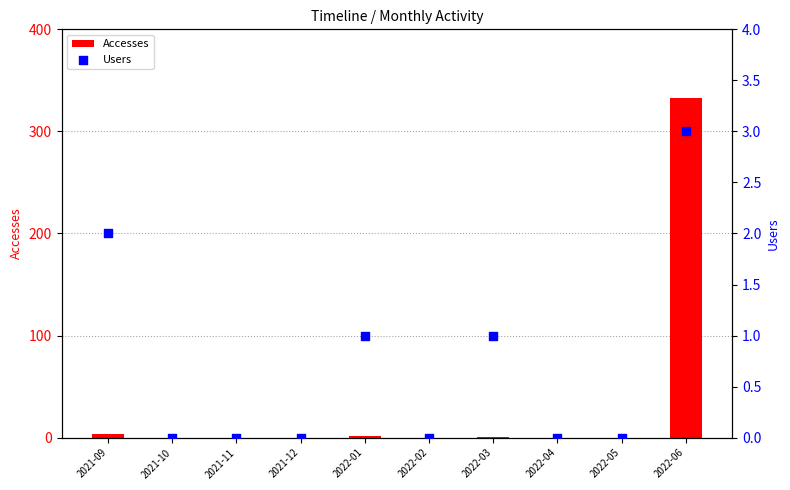

What are all the series names shown in the legend?

Accesses, Users